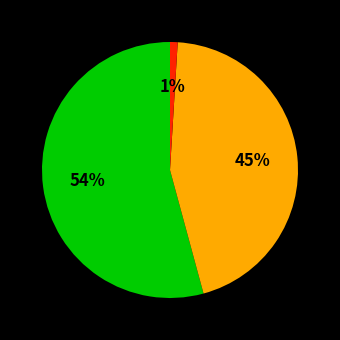

To the nearest percent, what is the average slice percentage?

33%